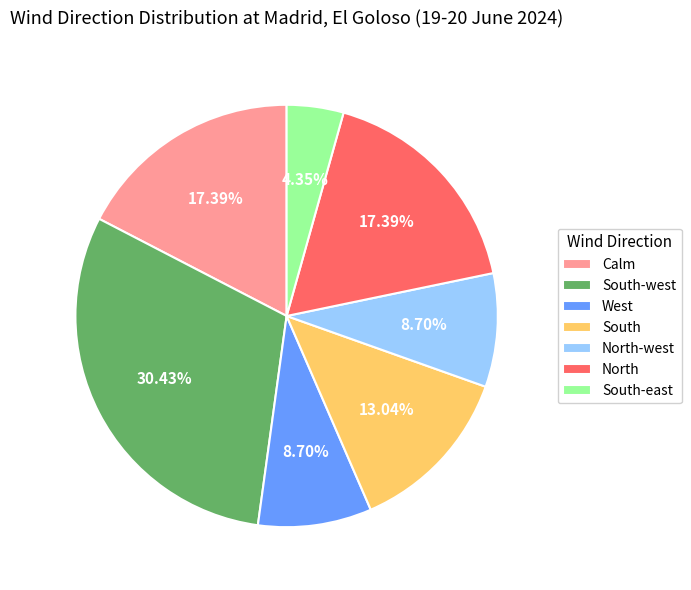

Which slice is the smallest?

South-east